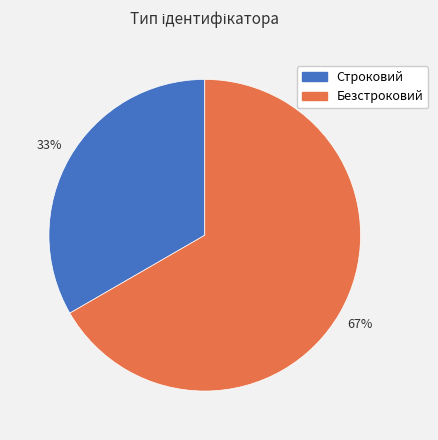

Is Строковий the majority of the pie?

No